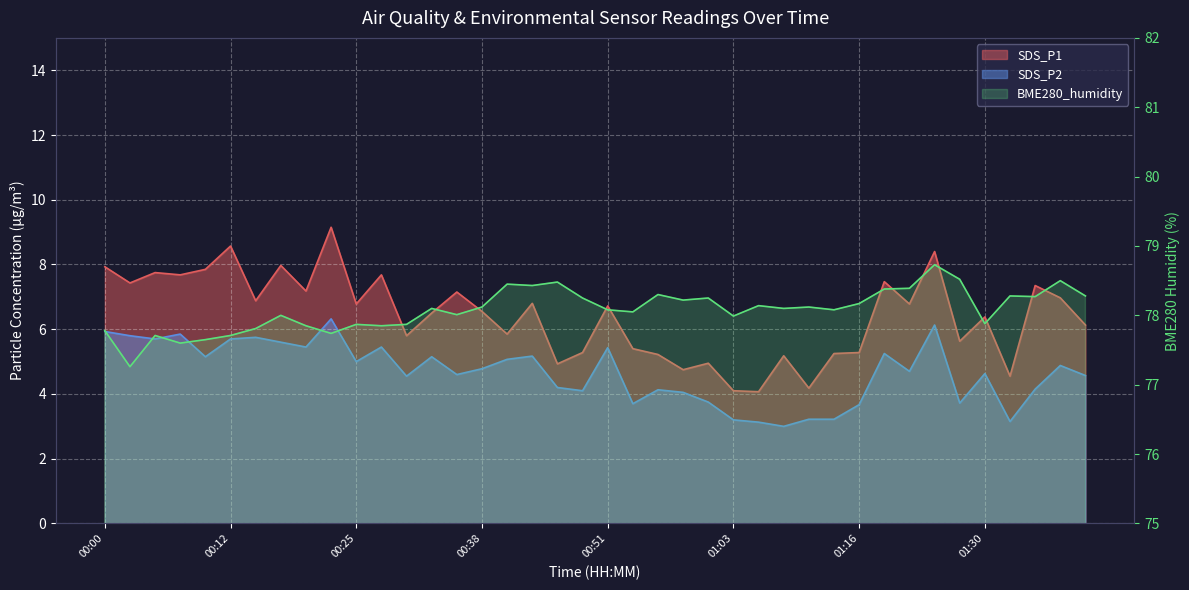

What position from the right is 00:58?

17